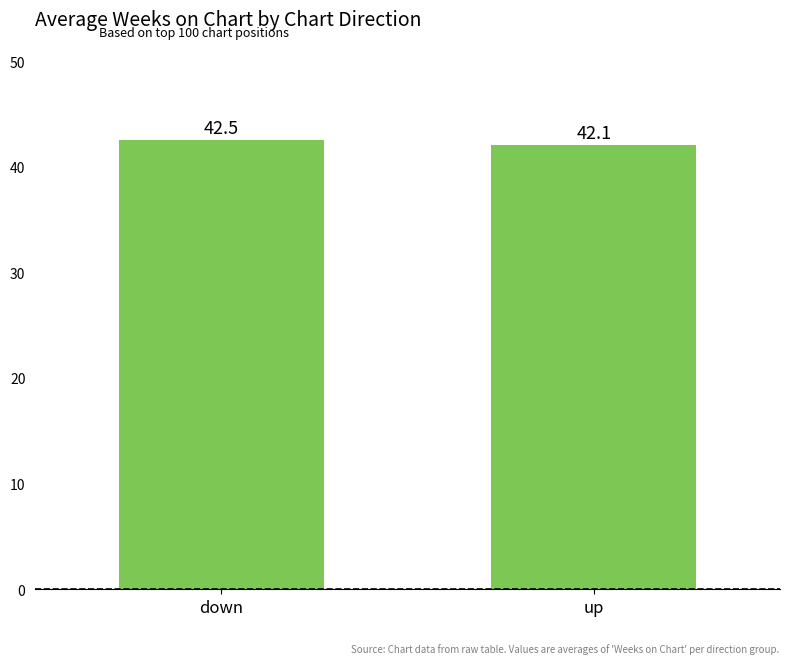

True or false: the data shows 57.8 at up.

False